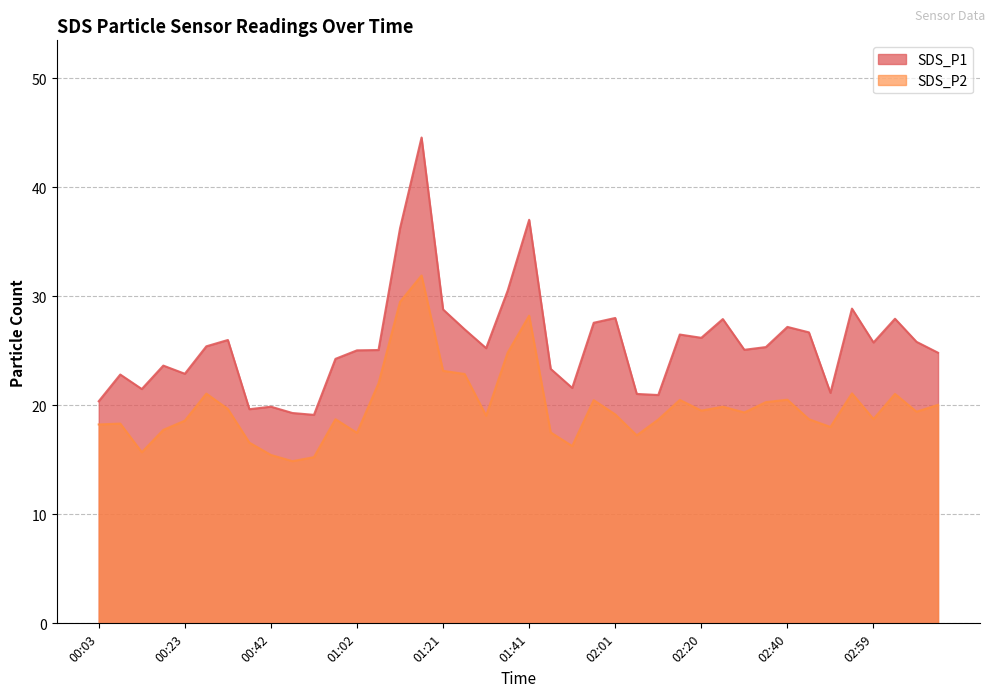

What is the minimum value shown in the chart?

14.9